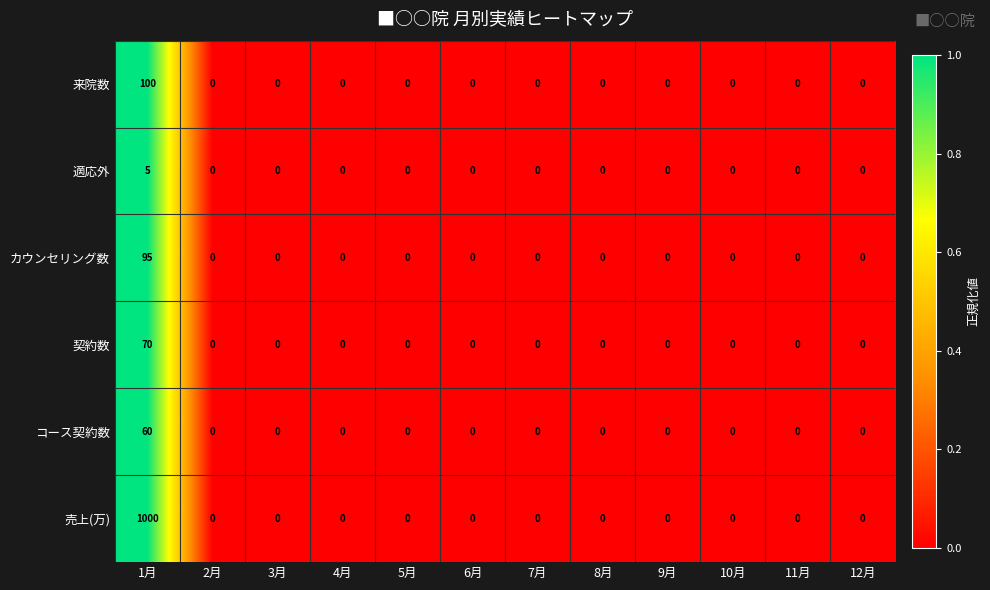

At which category is the sum across all series the highest?

1月